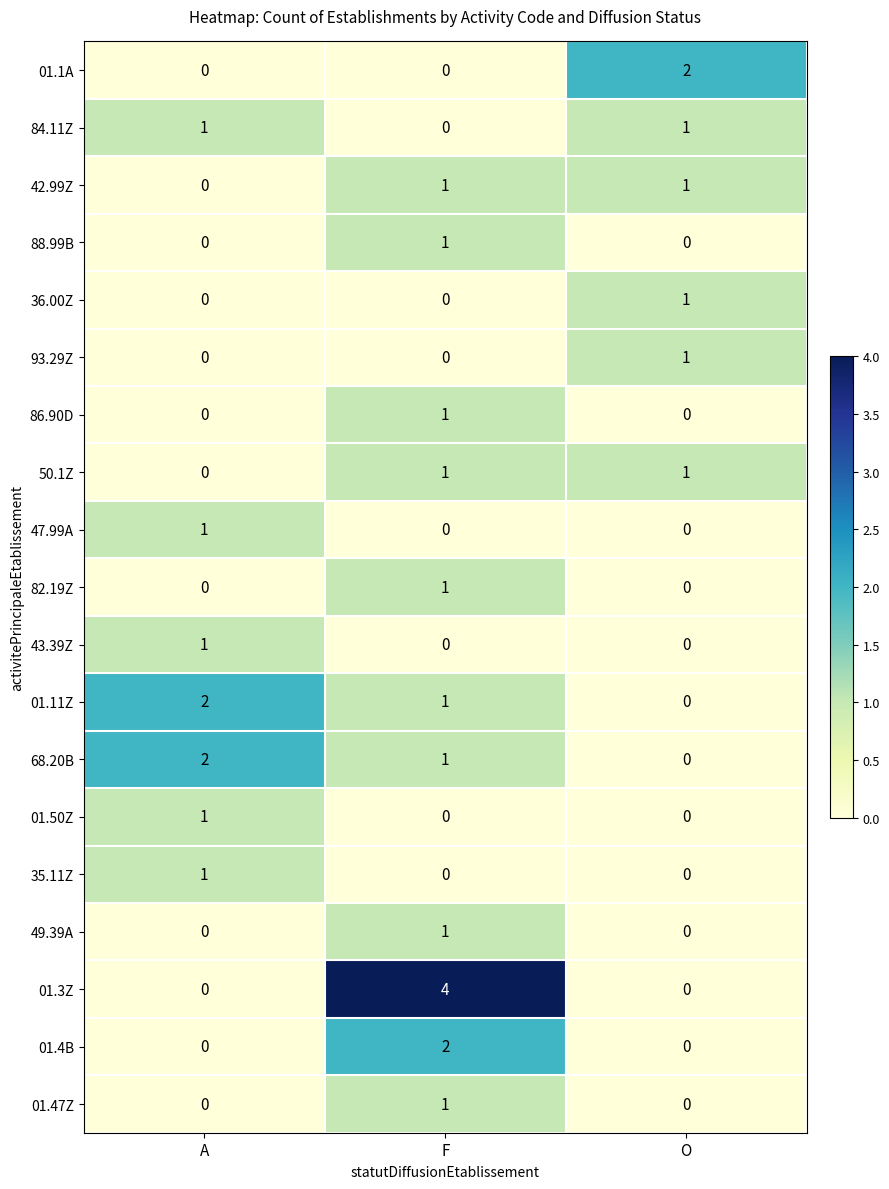

How many 01.47Z values are between 0 and 1?

3